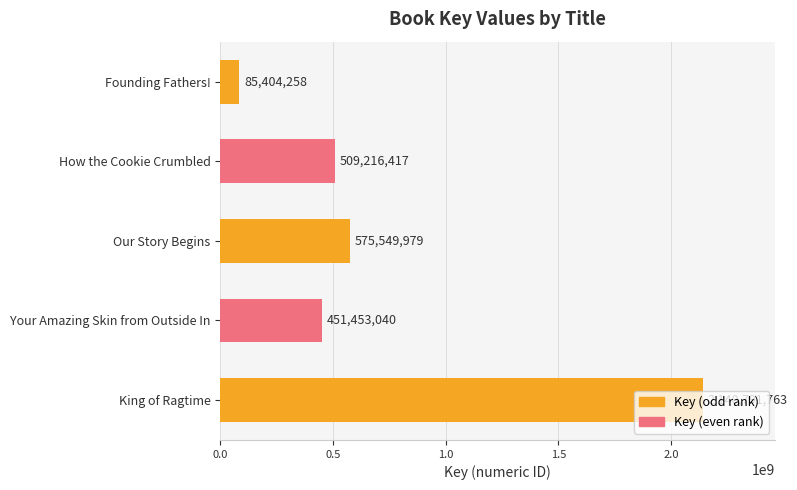

What is the average value?

752483091